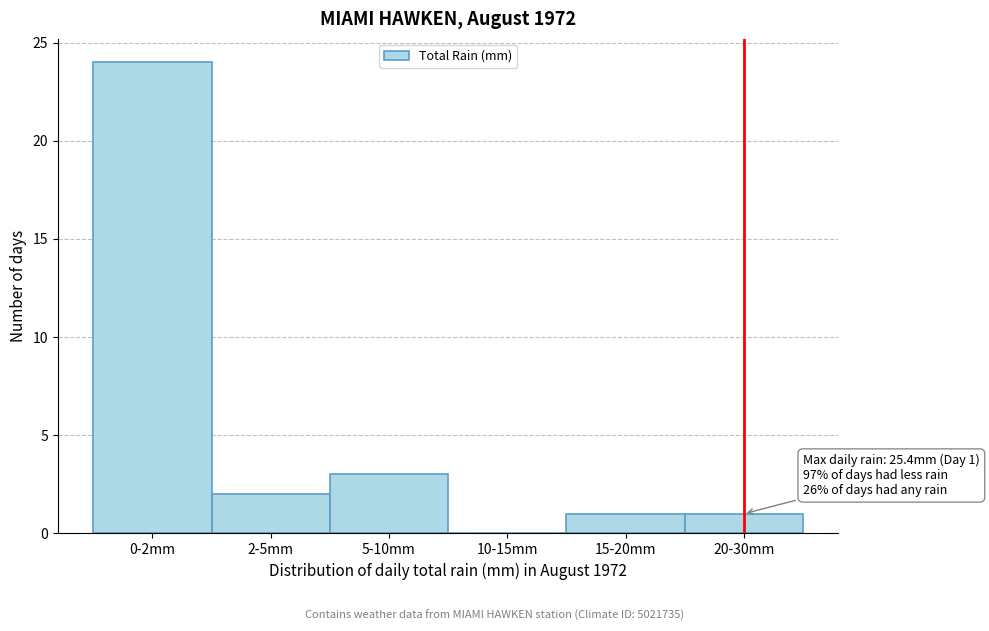

Reading left to right, extract all data points from this chart.

0-2mm=24	2-5mm=2	5-10mm=3	10-15mm=0	15-20mm=1	20-30mm=1